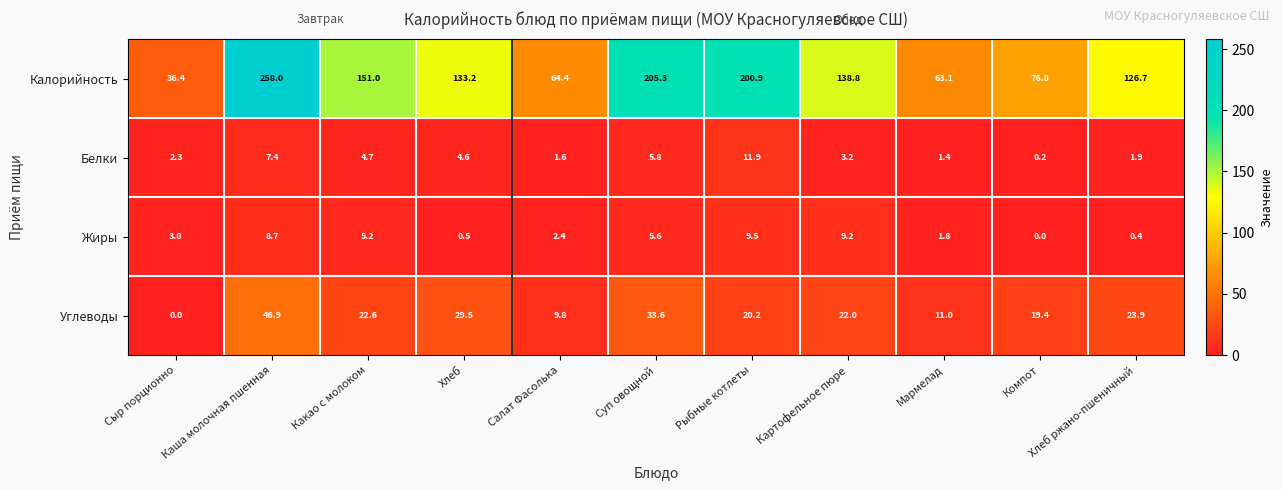

Where is Углеводы nearest to the value 23?

Какао с молоком